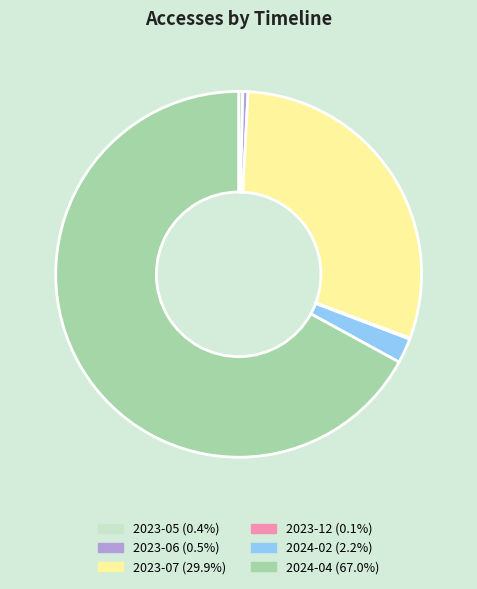

Is it true that 2024-04 is 67% of the pie?

True